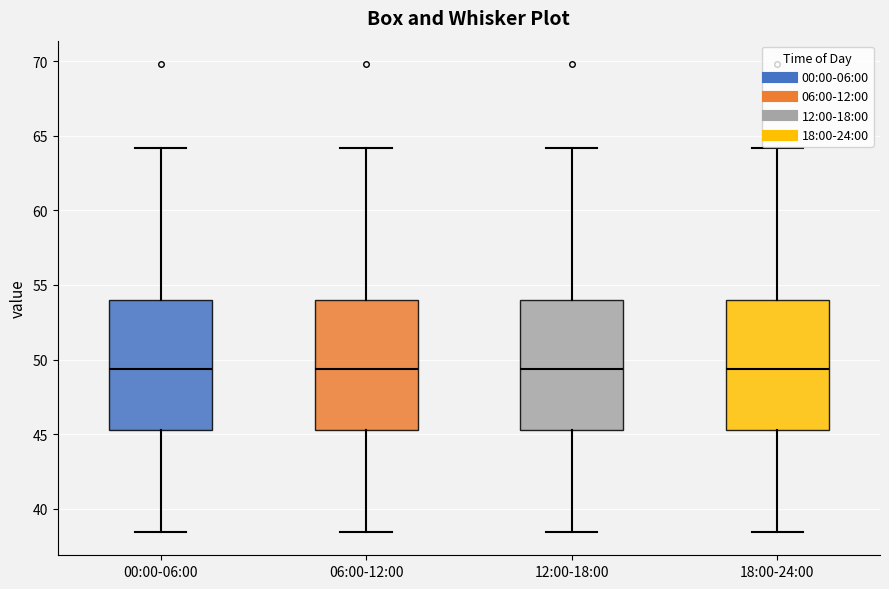

Reading left to right, read every box against the y-axis: the position of its median line, the range the box covers, and the ends of its whiskers. The values are not printed on the chart, so give them approximately, as read against the axis.

00:00-06:00: median 49.5, box 45.5 to 54.0, whiskers 38.5 to 64.0
06:00-12:00: median 49.5, box 45.5 to 54.0, whiskers 38.5 to 64.0
12:00-18:00: median 49.5, box 45.5 to 54.0, whiskers 38.5 to 64.0
18:00-24:00: median 49.5, box 45.5 to 54.0, whiskers 38.5 to 64.0